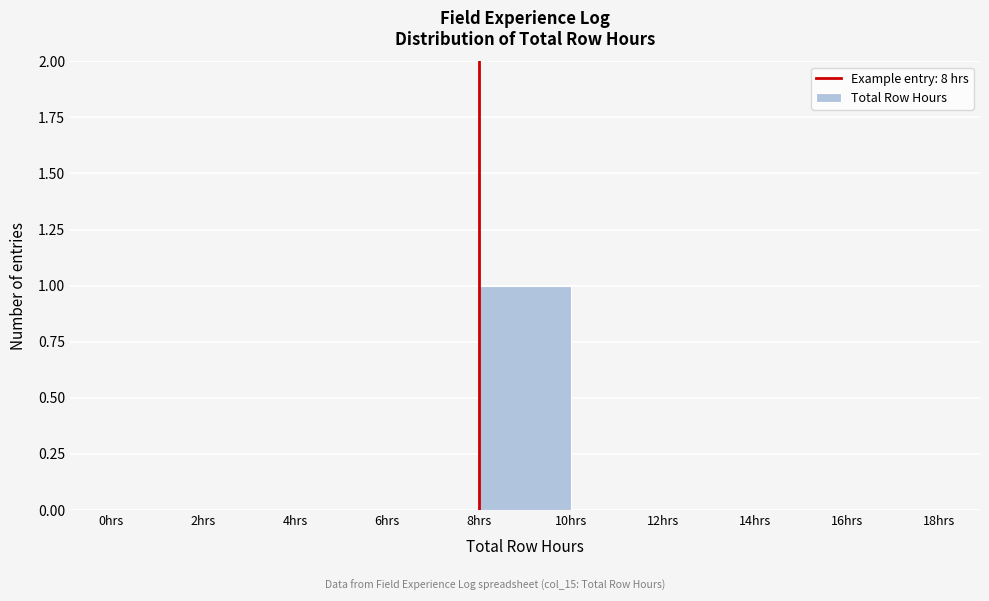

Which range on the x-axis has the tallest bar?

8 to 10